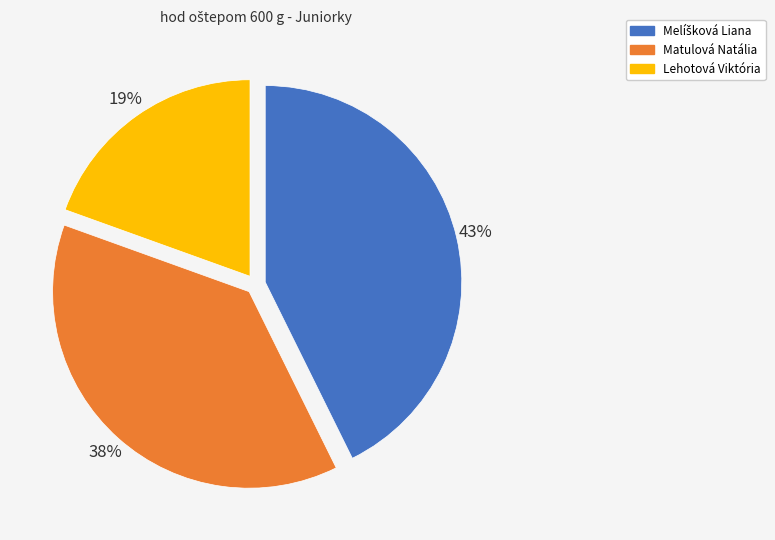

To the nearest percent, what is the average slice percentage?

33%